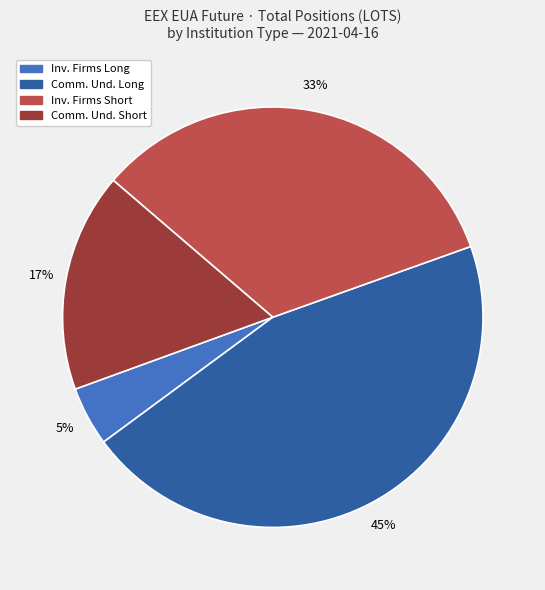

To the nearest percent, what is the average slice percentage?

25%